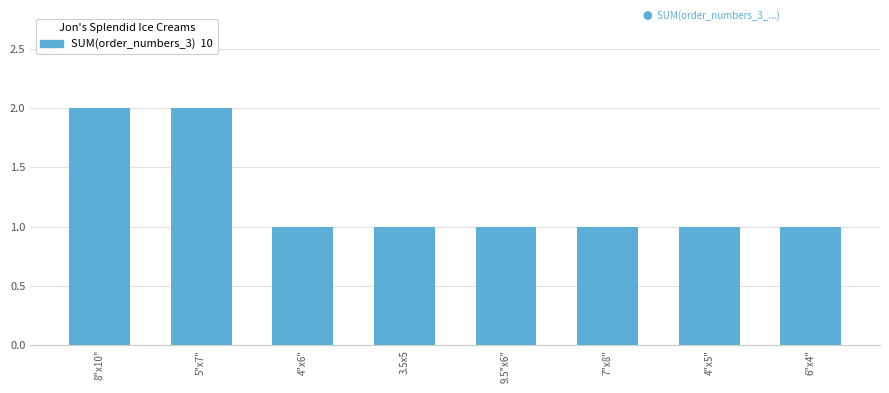

Reading right to left, list all the values displayed in this chart.

1	1	1	1	1	1	2	2